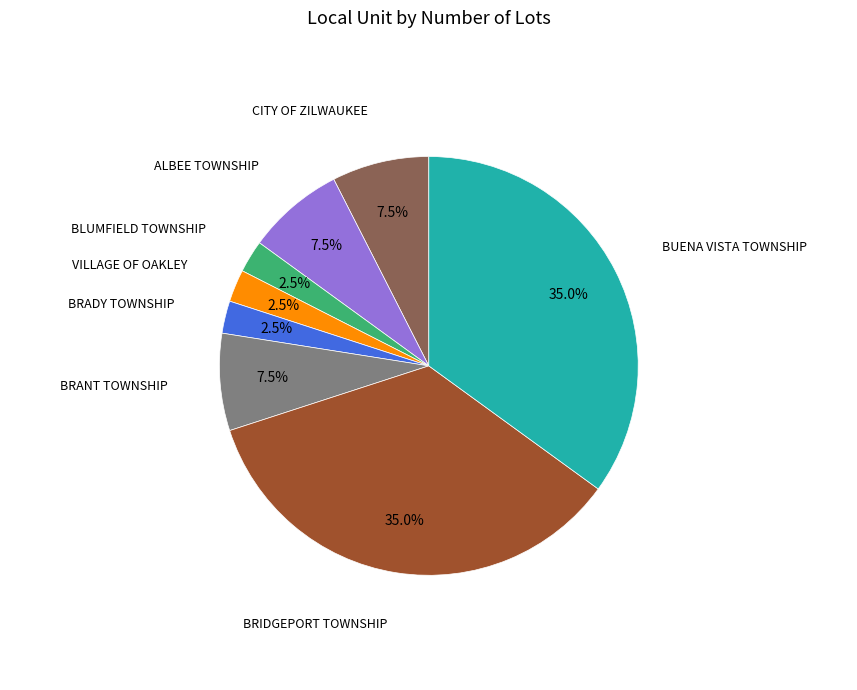

Is there a majority slice in this chart?

No